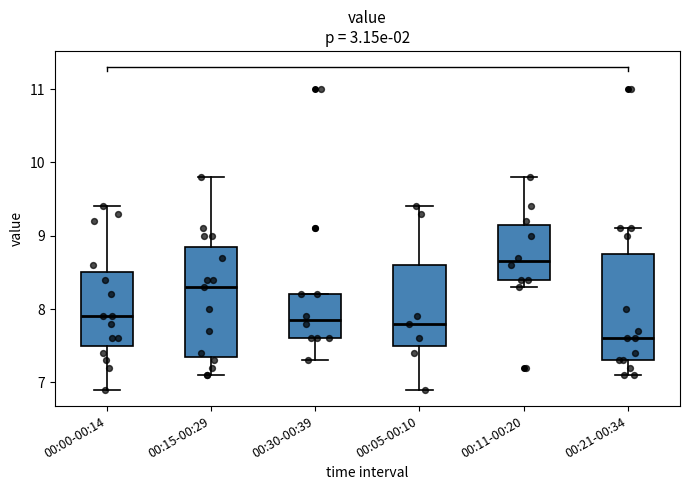

Where is the upper edge of the box for 00:30-00:39 on the y-axis? The values are not printed on the chart, so give them approximately, as read against the axis.

8.2